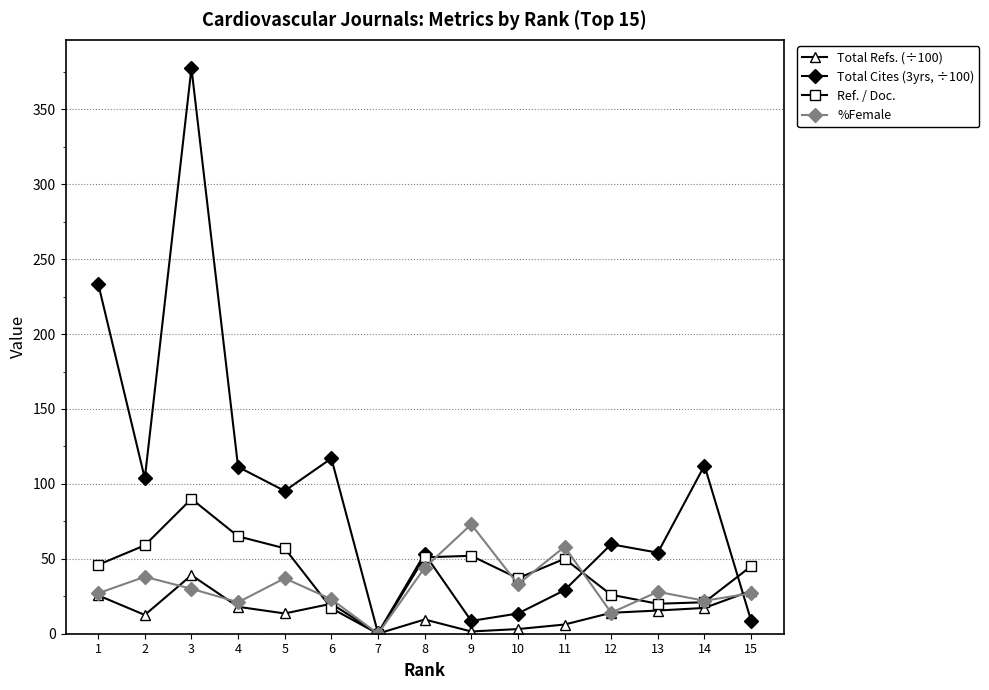

At 6, list the series in order from largest to smallest.

Total Cites (3yrs, ÷100), %Female, Total Refs. (÷100), Ref. / Doc.